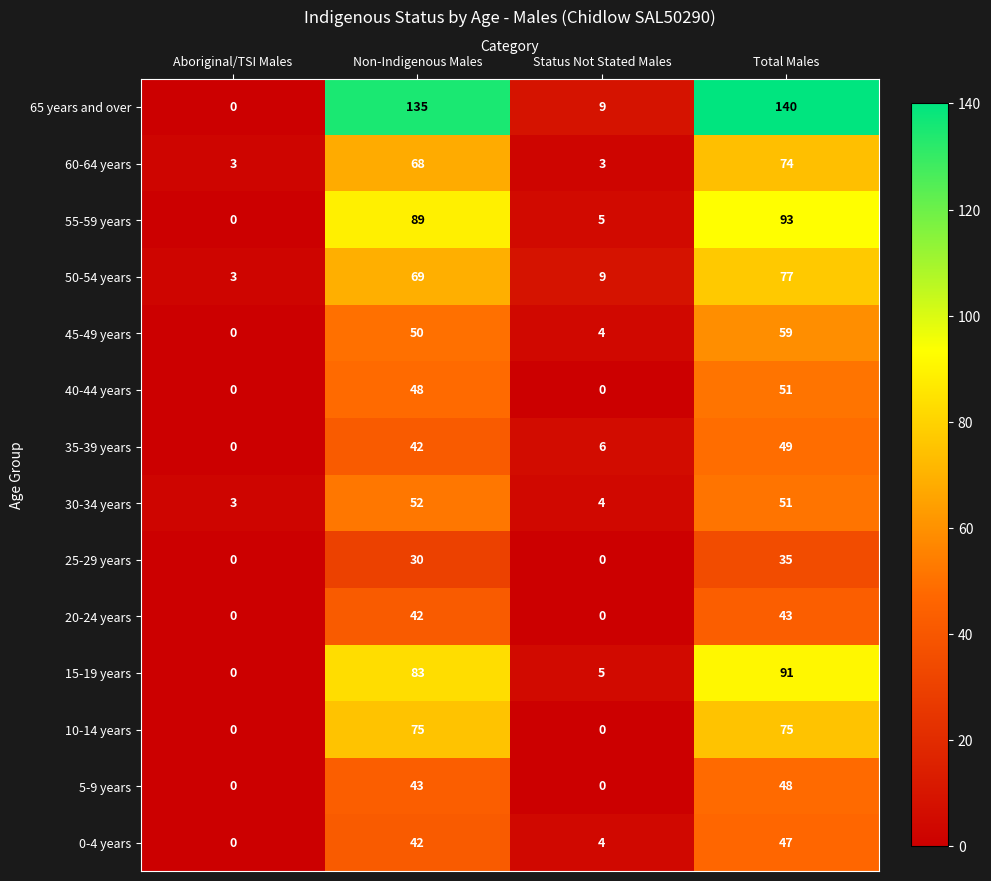

At which category is the sum across all series the highest?

Total Males